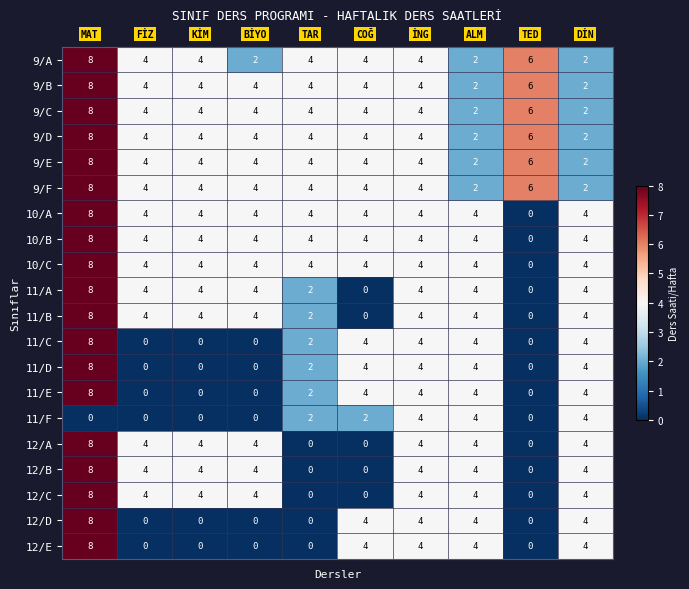

At how many categories does at least one series exceed 2?

10